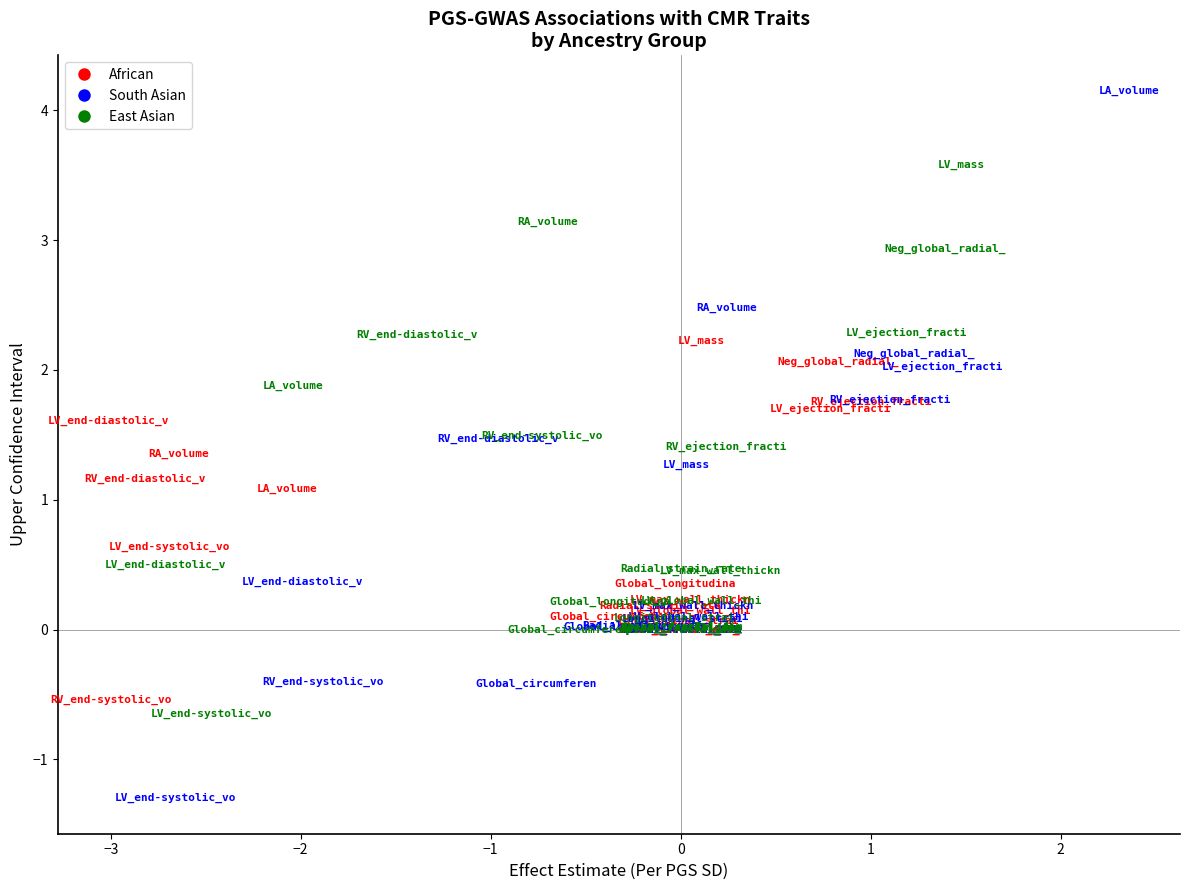

Which series contains the highest Y value?

South Asian